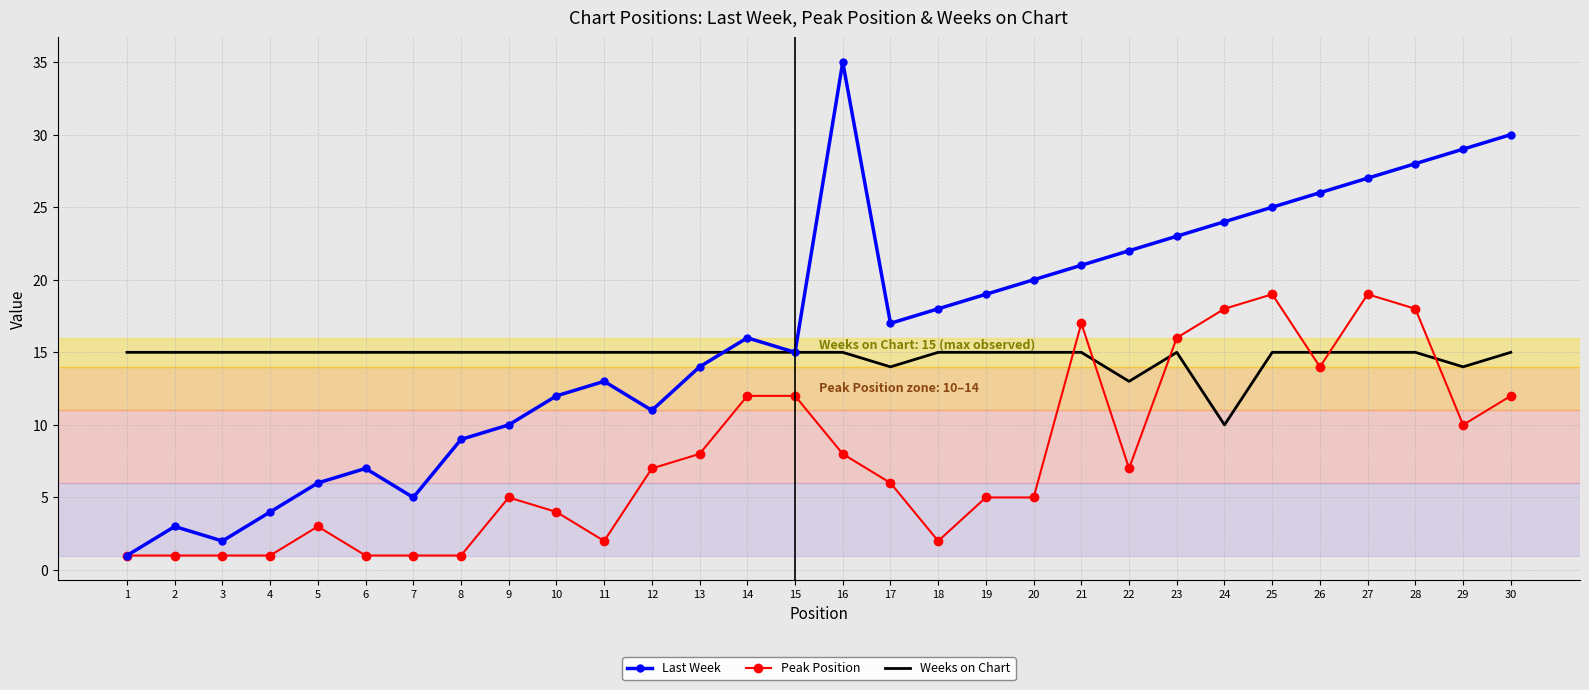

How many interior local peaks does the Last Week series have?

5